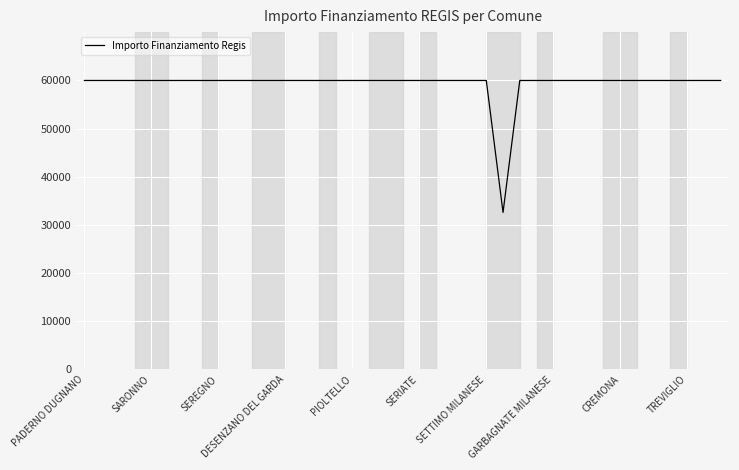

What is the difference between the maximum and minimum values?

27377